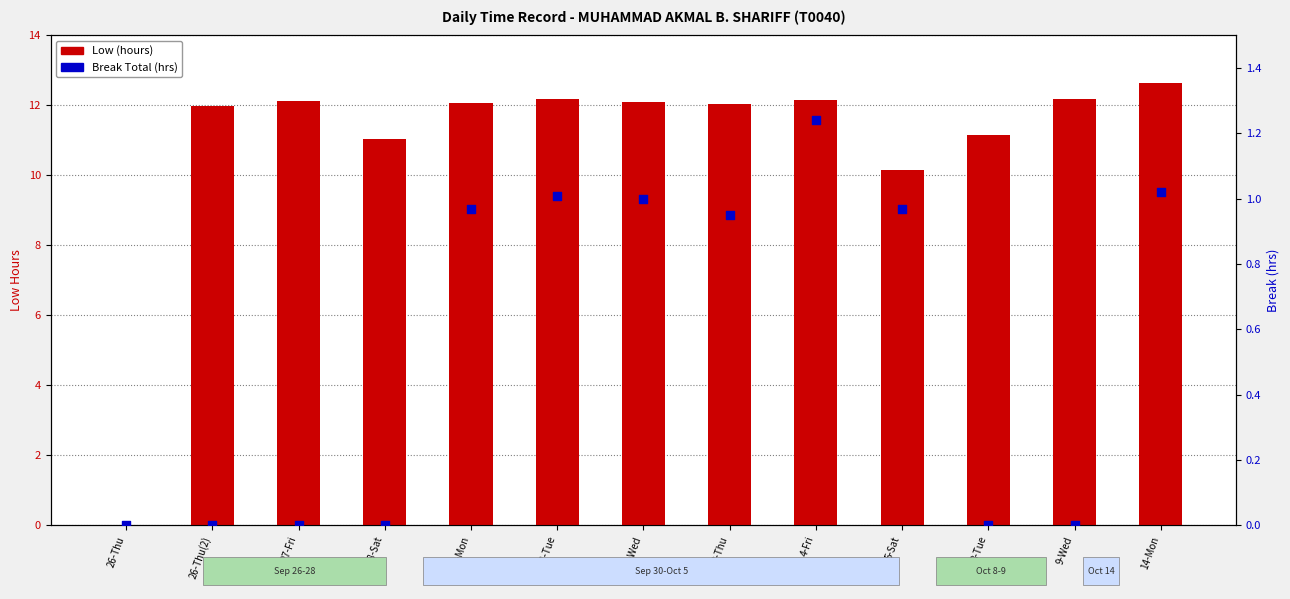

At how many categories does at least one series exceed 7?

12